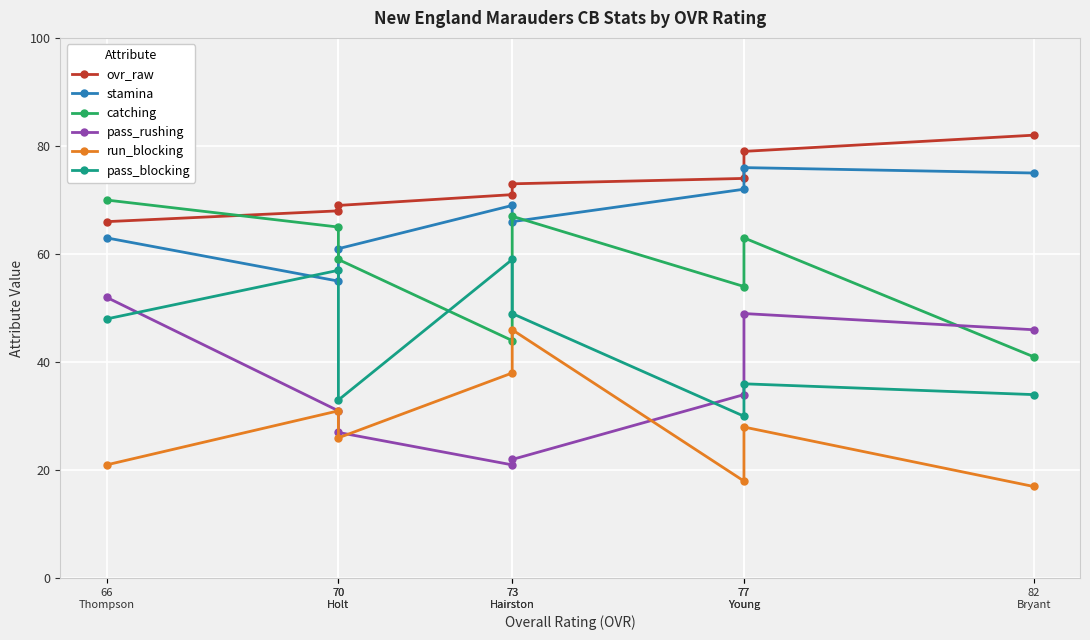

Count the number of data series in this chart.

6